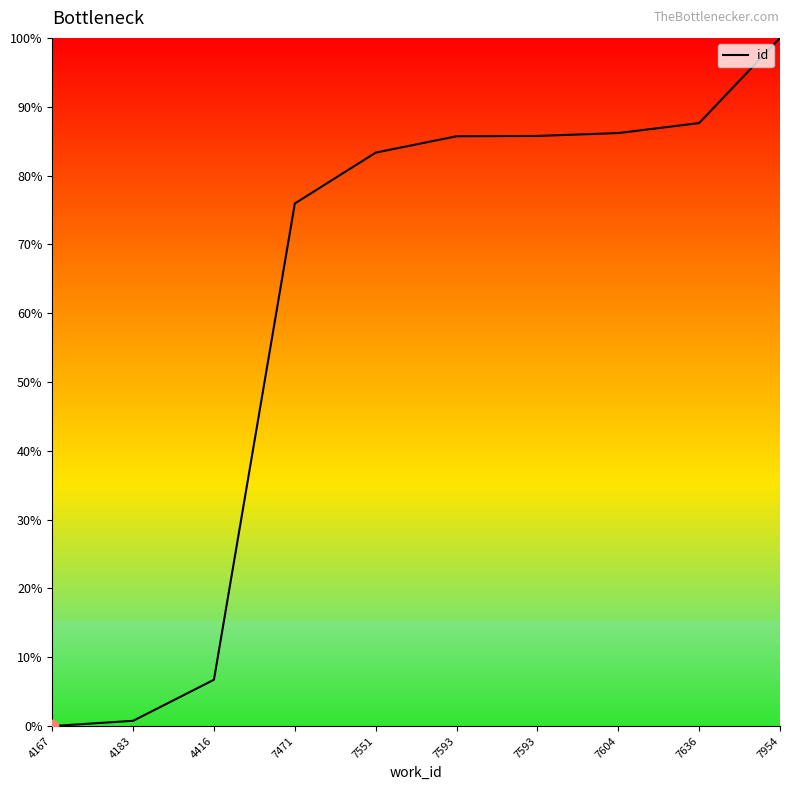

Approximately how many times larger is the value at 4416 compared to 7551?

0.1